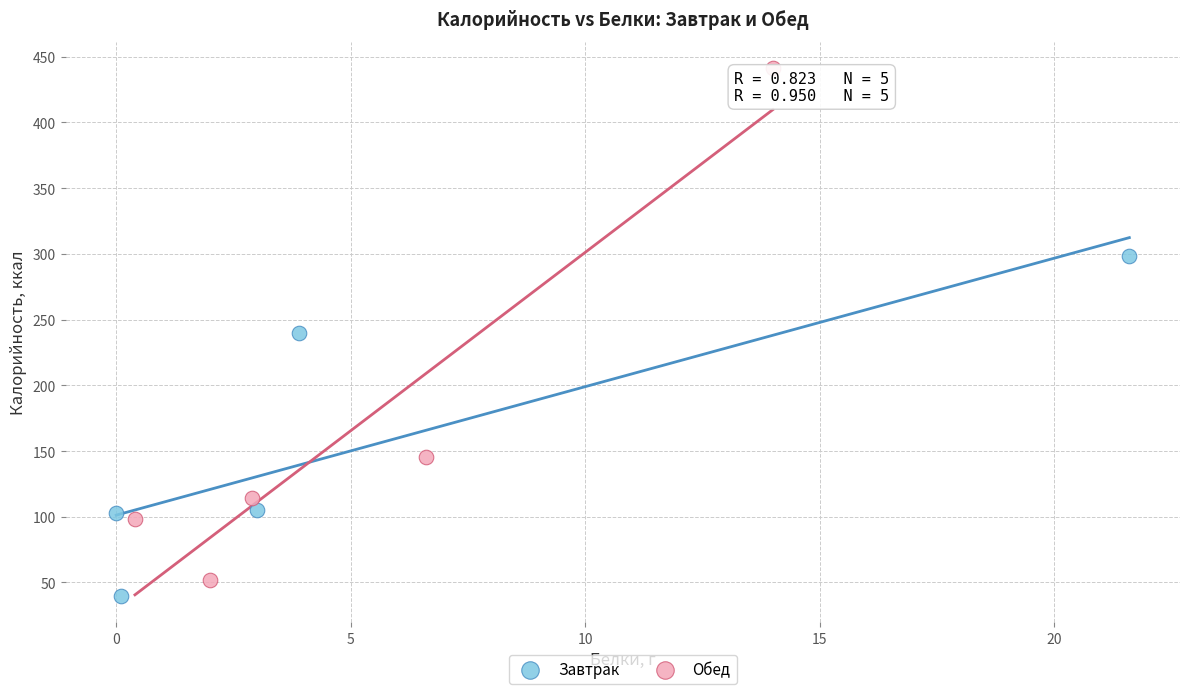

Which series contains the lowest Y value?

Завтрак